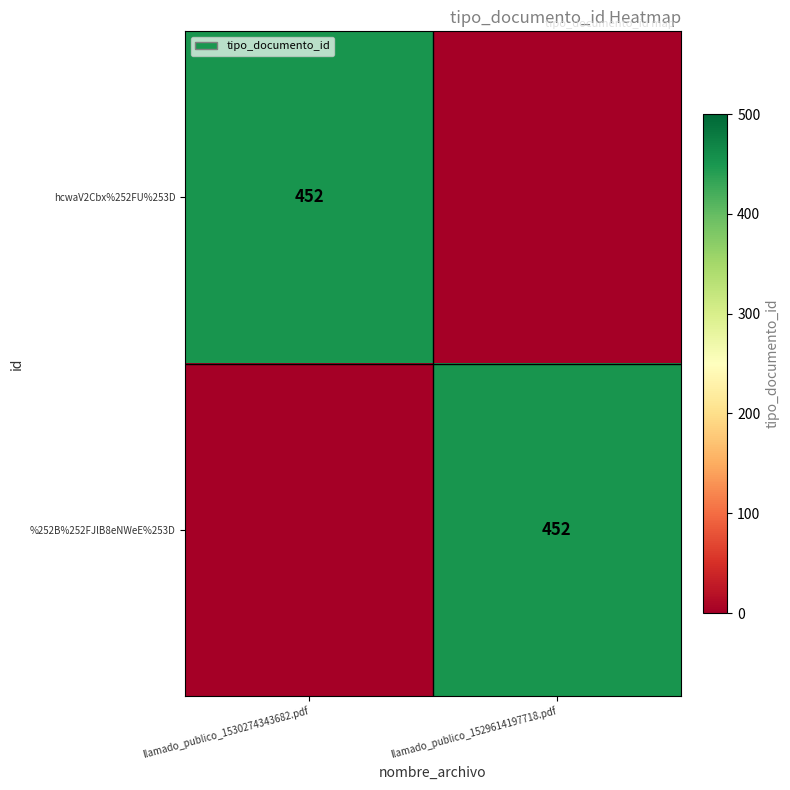

True or false: %252B%252FJlB8eNWeE%253D has a value of 248 at llamado_publico_1529614197718.pdf.

False